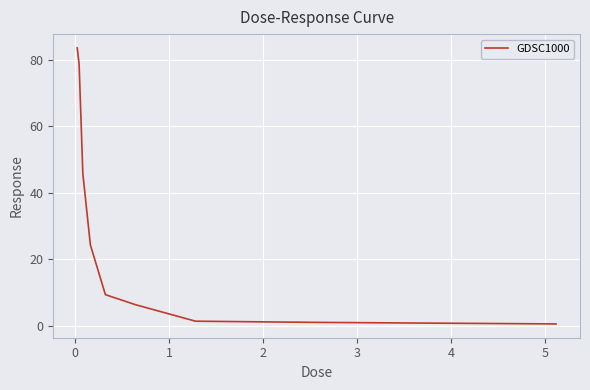

How many values are below 9?

4